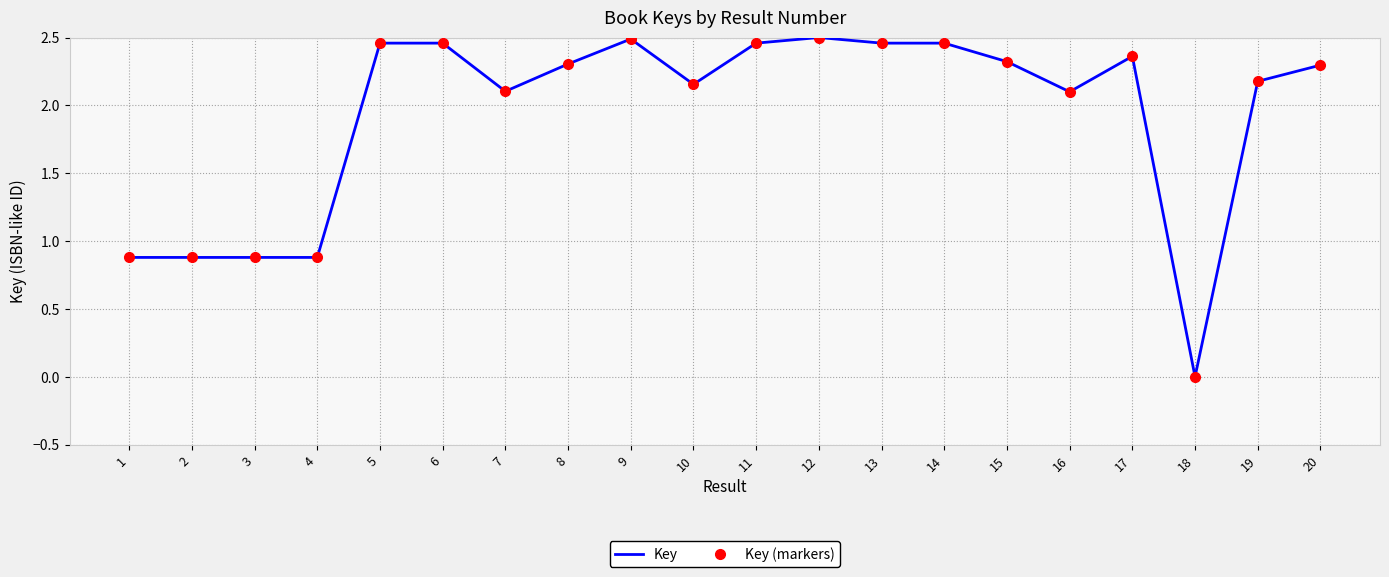

How many lines are shown in the chart?

2